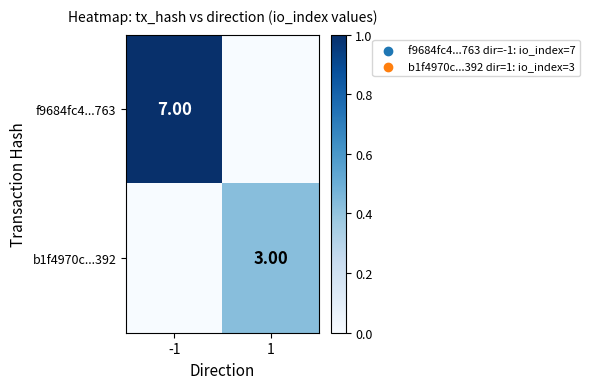

At which category does the chart reach its minimum across all series?

1